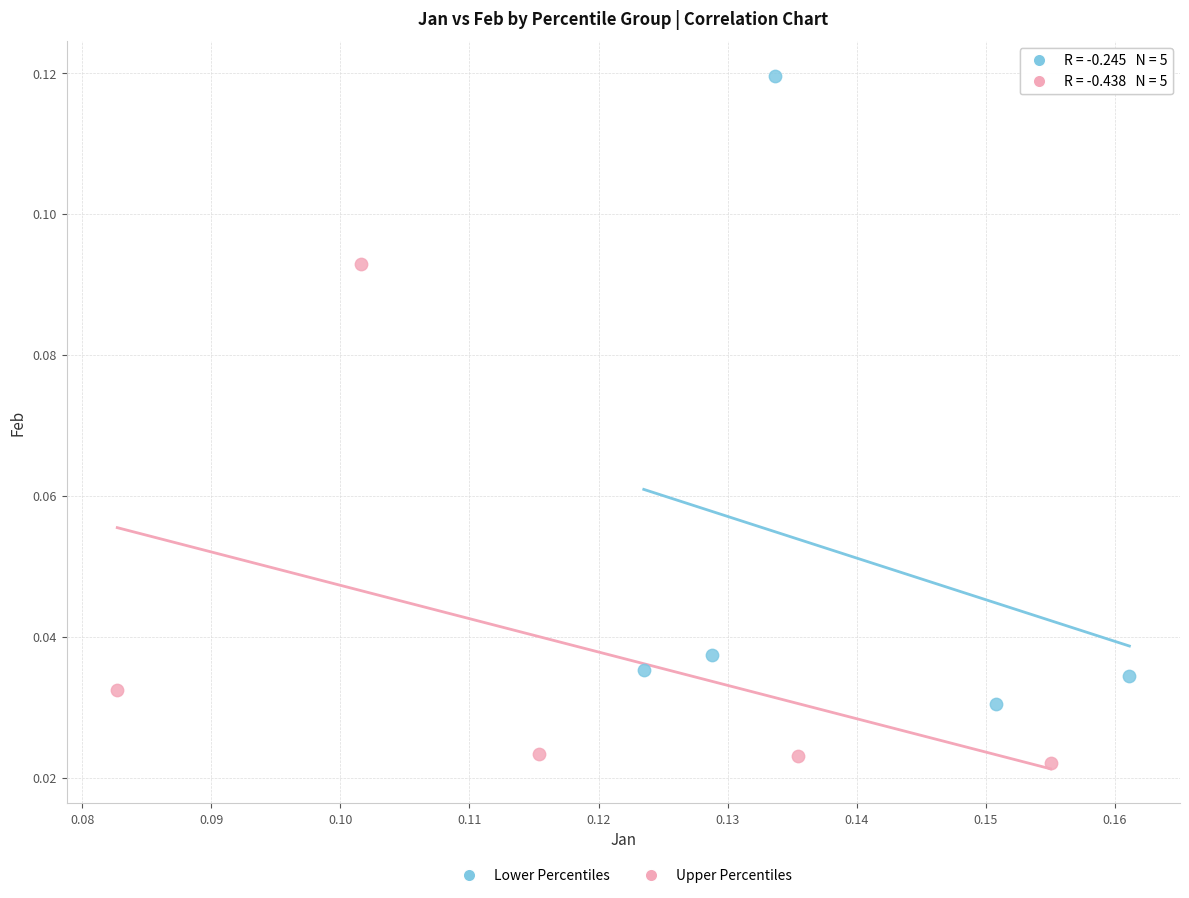

Which series has the widest spread of Y values?

Lower Percentiles